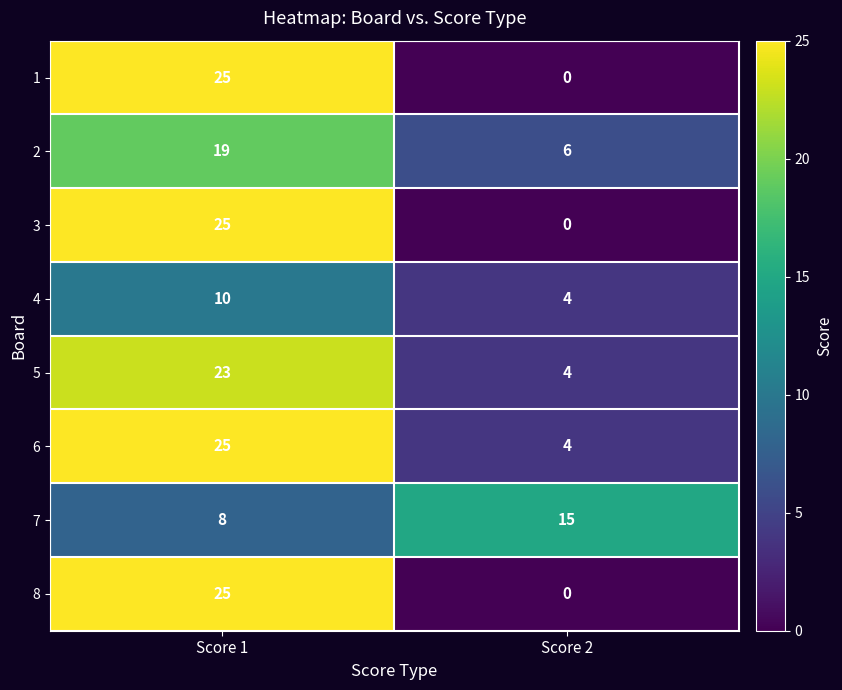

At which category is the sum across all series the highest?

Score 1